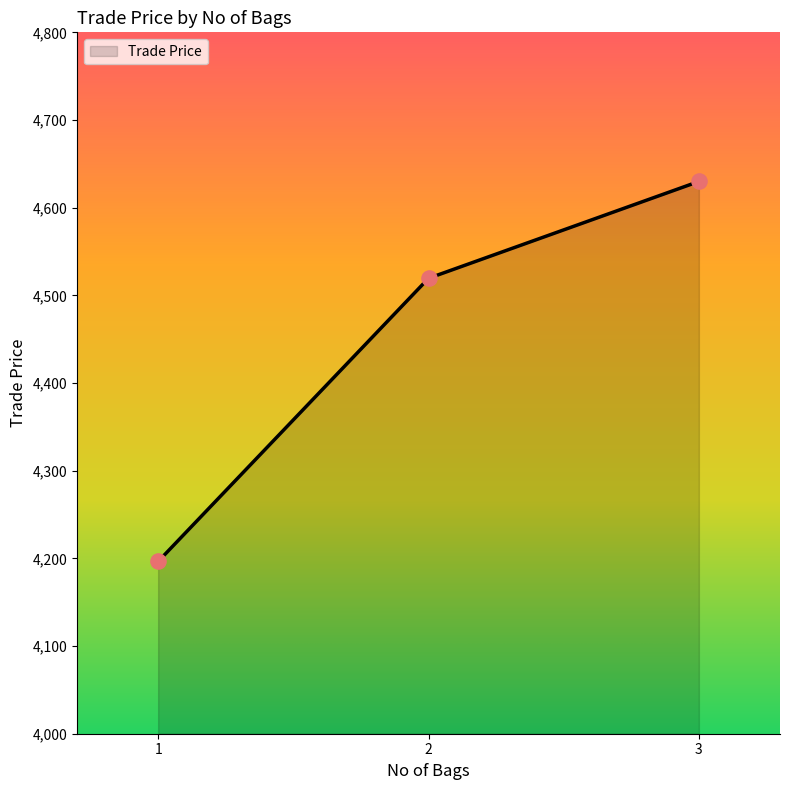

What is the ratio of the value at 1 to the value at 2?

0.9